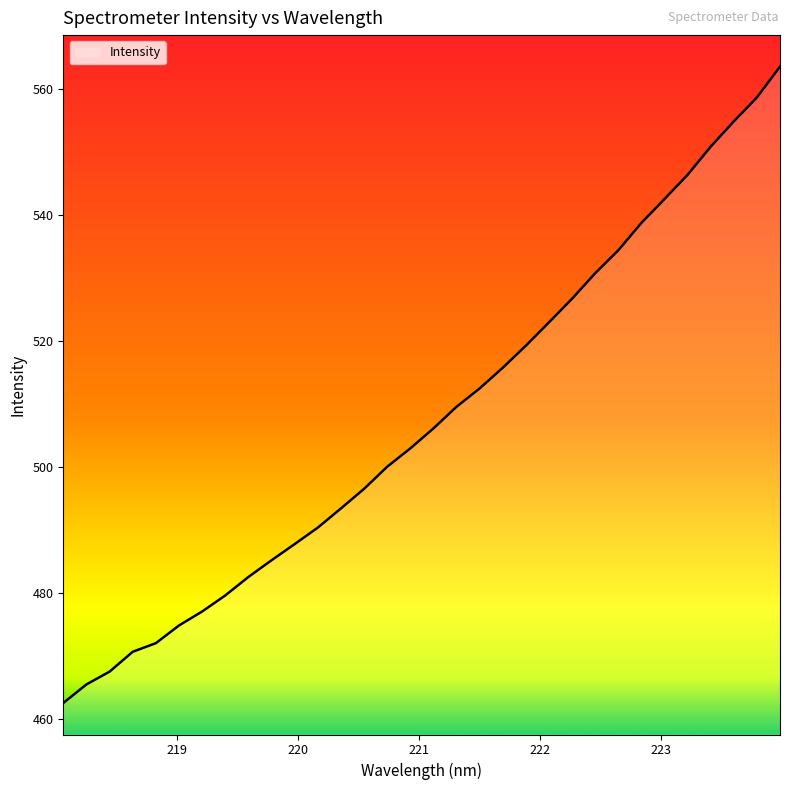

What is the difference between the maximum and minimum values?

101.1